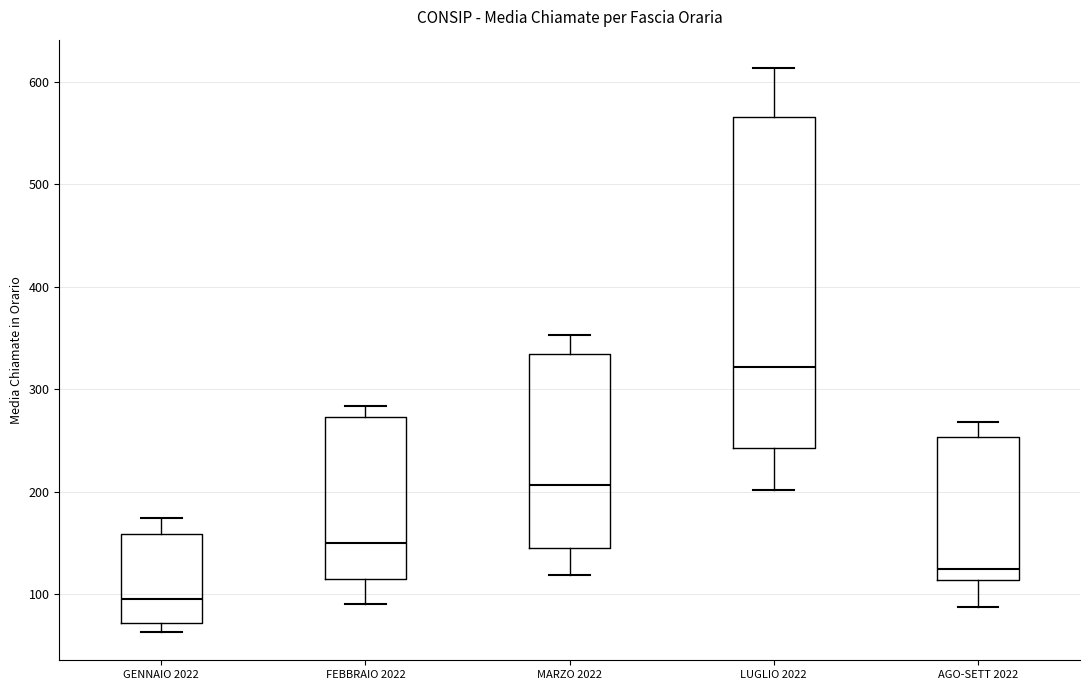

Reading left to right, transcribe this box plot: for each box, give where its median line is, the range the box spans, and where its two whiskers end, as read against the y-axis. The values are not printed on the chart, so give them approximately, as read against the axis.

GENNAIO 2022: median 90, box 70 to 160, whiskers 60 to 170
FEBBRAIO 2022: median 150, box 110 to 270, whiskers 90 to 280
MARZO 2022: median 210, box 150 to 330, whiskers 120 to 350
LUGLIO 2022: median 320, box 240 to 570, whiskers 200 to 610
AGO-SETT 2022: median 120, box 110 to 250, whiskers 90 to 270